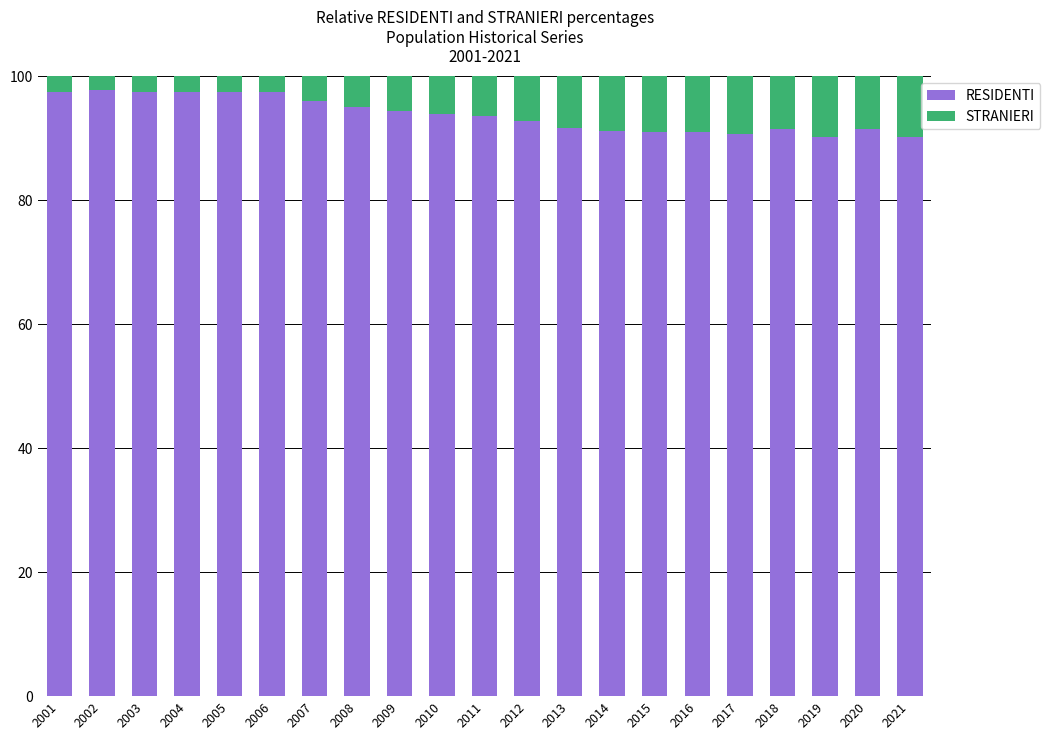

What is the sum of the RESIDENTI values at 2014 and 2021?

181.3